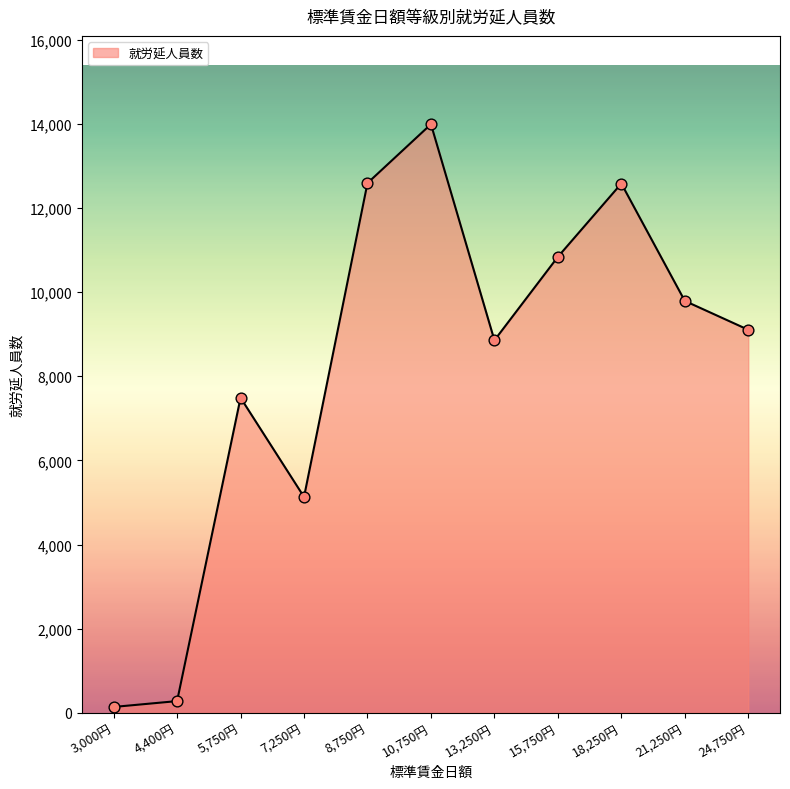

What is the change in value from 8,750円 to 24,750円?

-3486